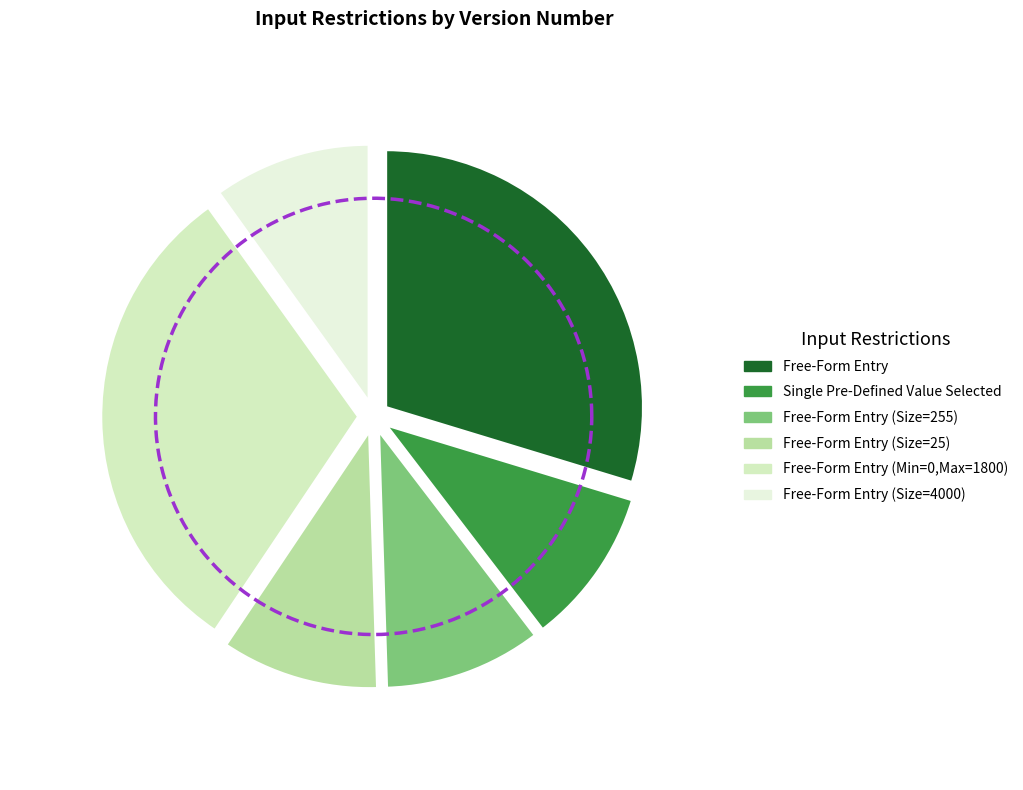

Combined, do Free-Form Entry (Size=255) and Free-Form Entry account for over 50%?

No